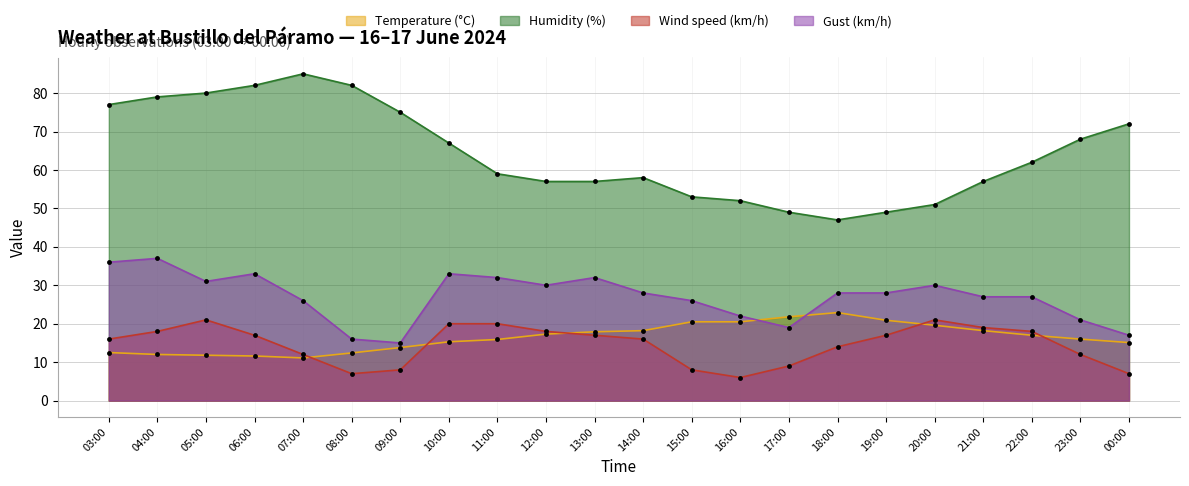

How many distinct data groups are displayed?

4